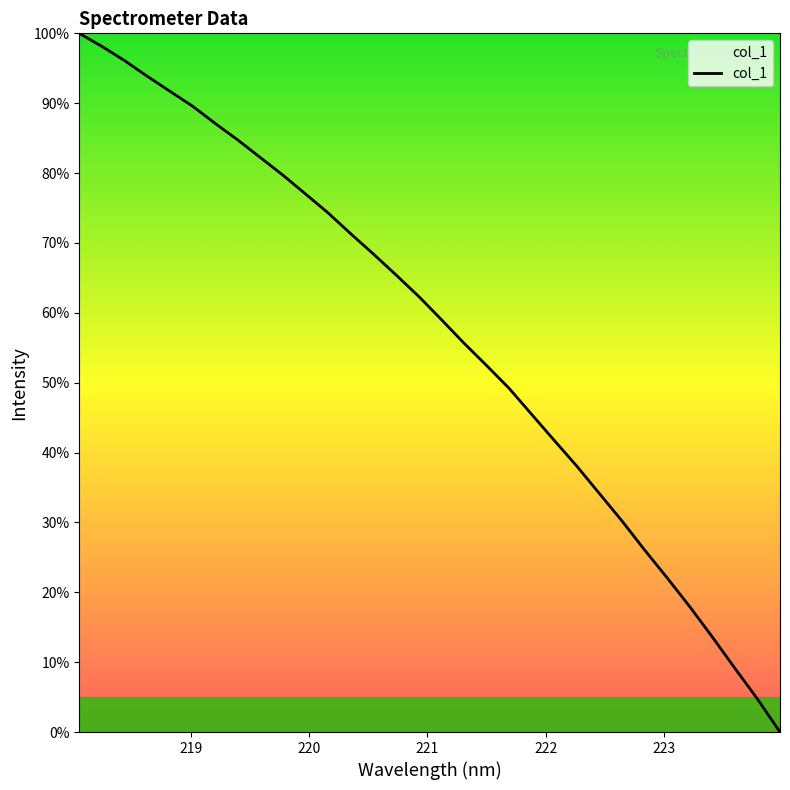

What is the difference between the maximum and minimum values?

100.0